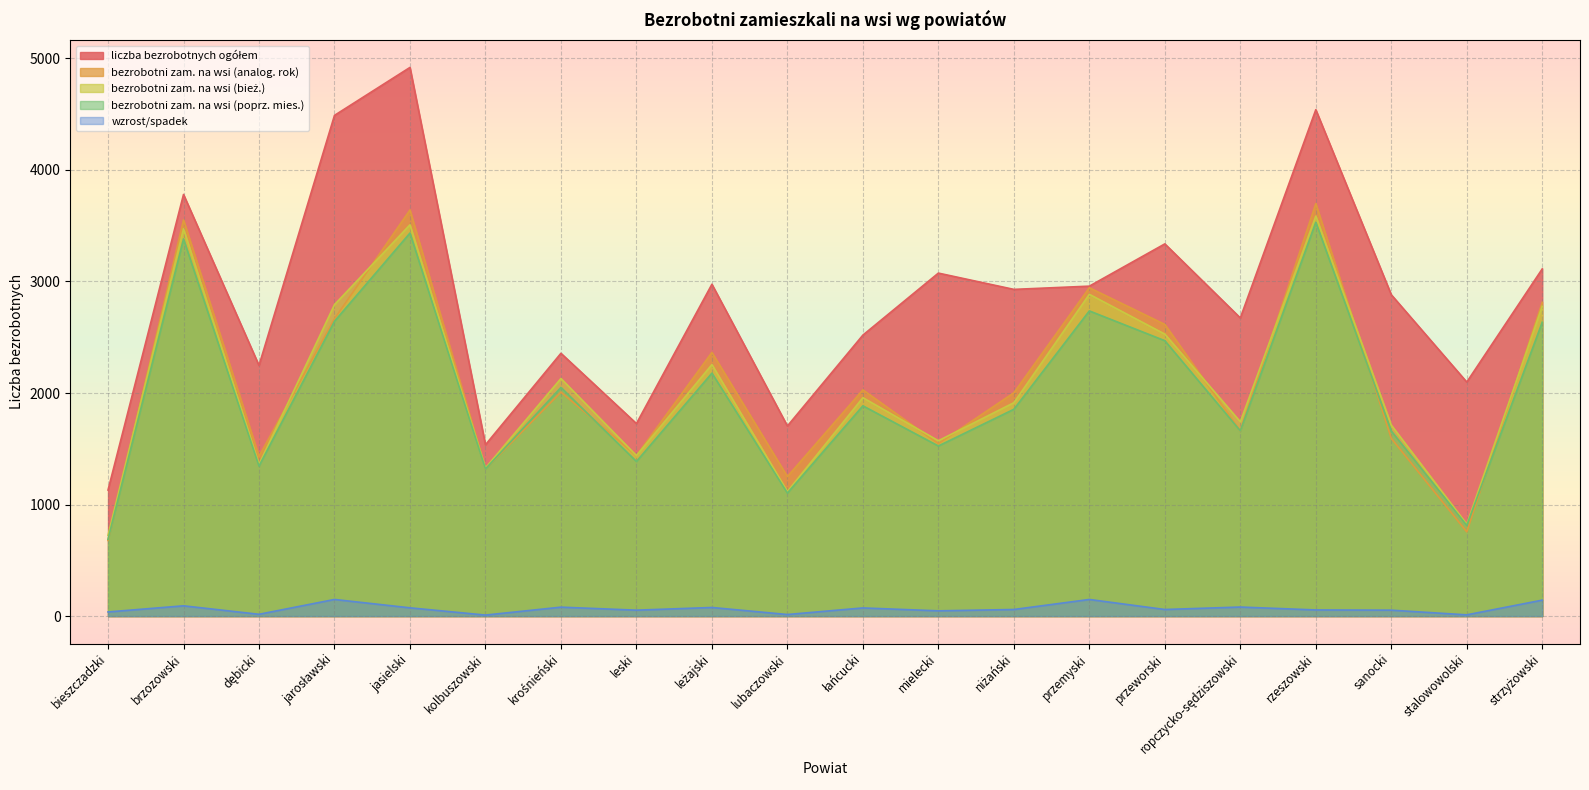

What is the difference between the second highest and second lowest values in the bezrobotni zam. na wsi (poprz. mies.) series?

2621